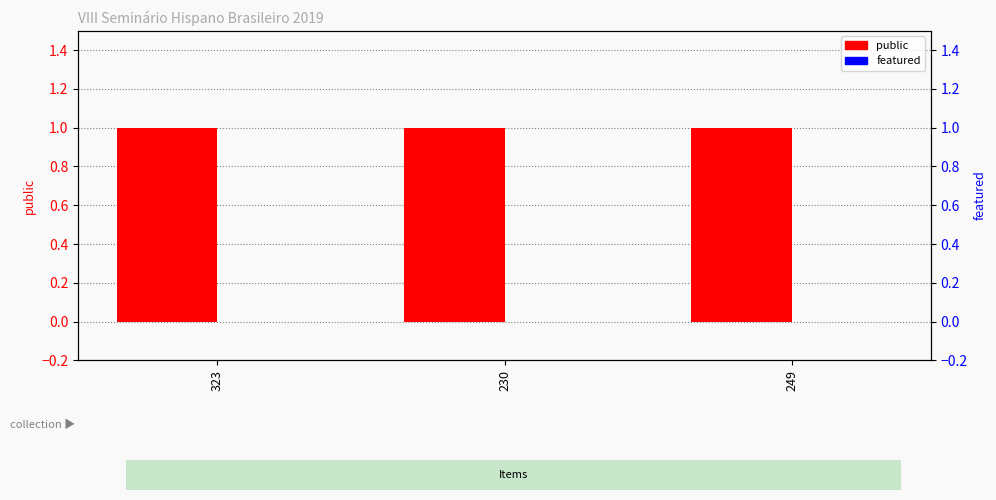

At which label is public closest to 1?

323